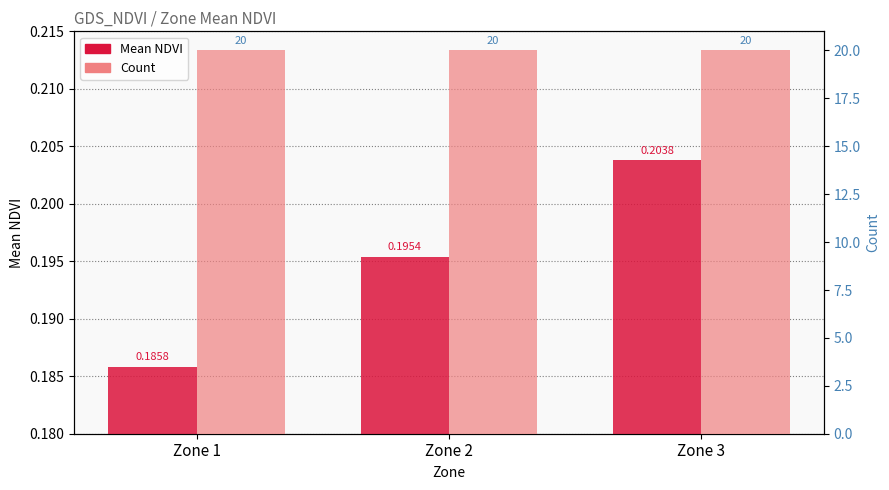

At how many categories does at least one series exceed 16?

3